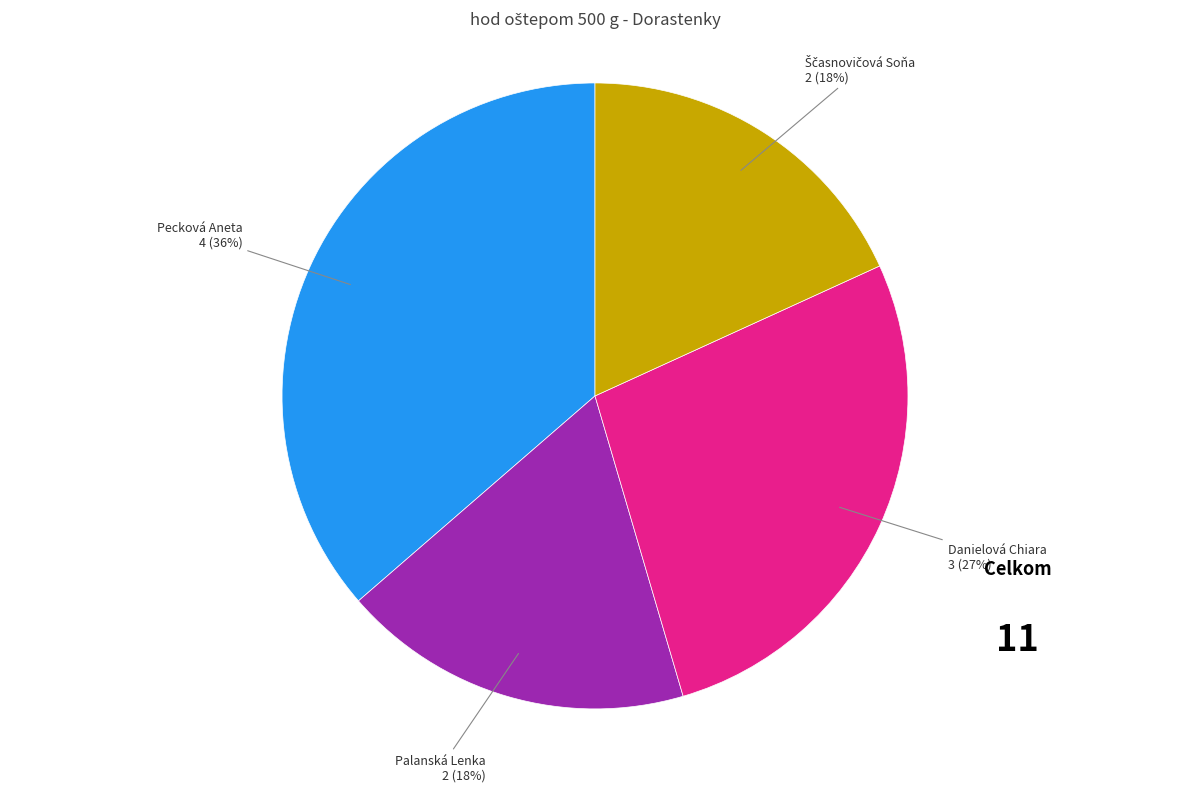

How many slices are in this pie chart?

4